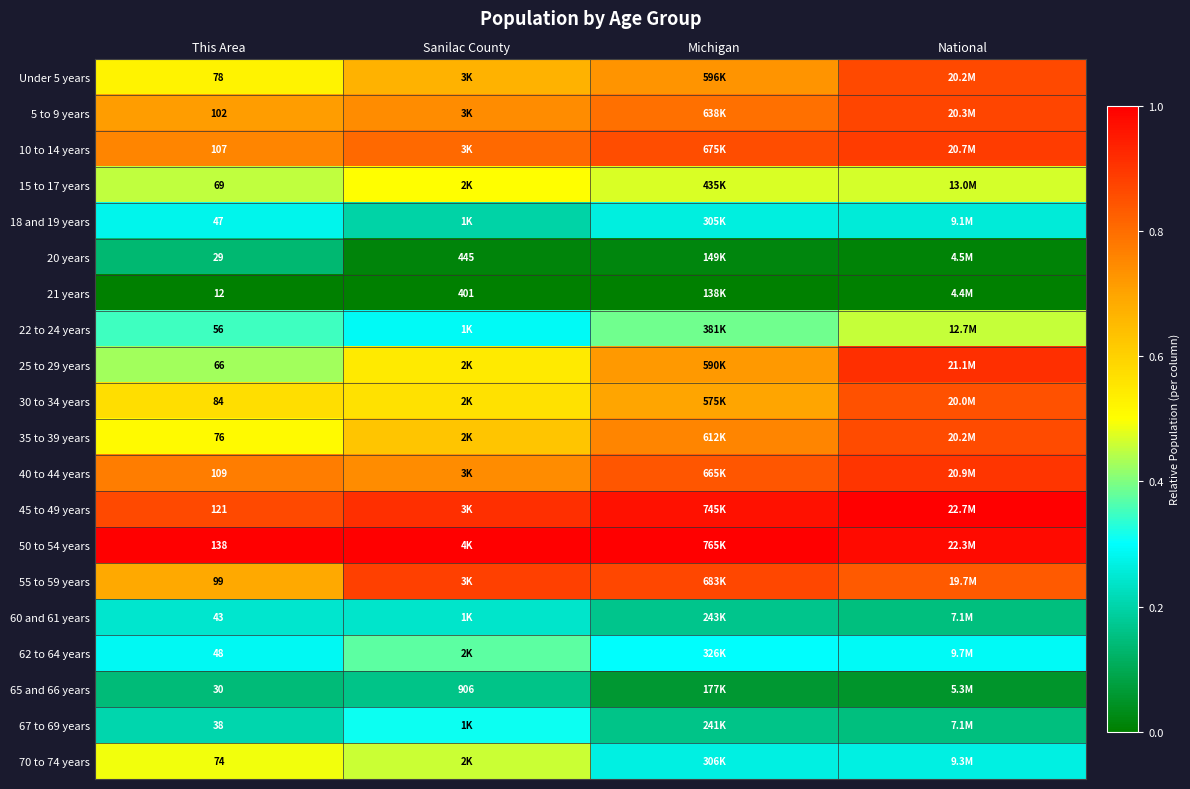

Is the value of 62 to 64 years at This Area greater than the value of 67 to 69 years at This Area?

Yes